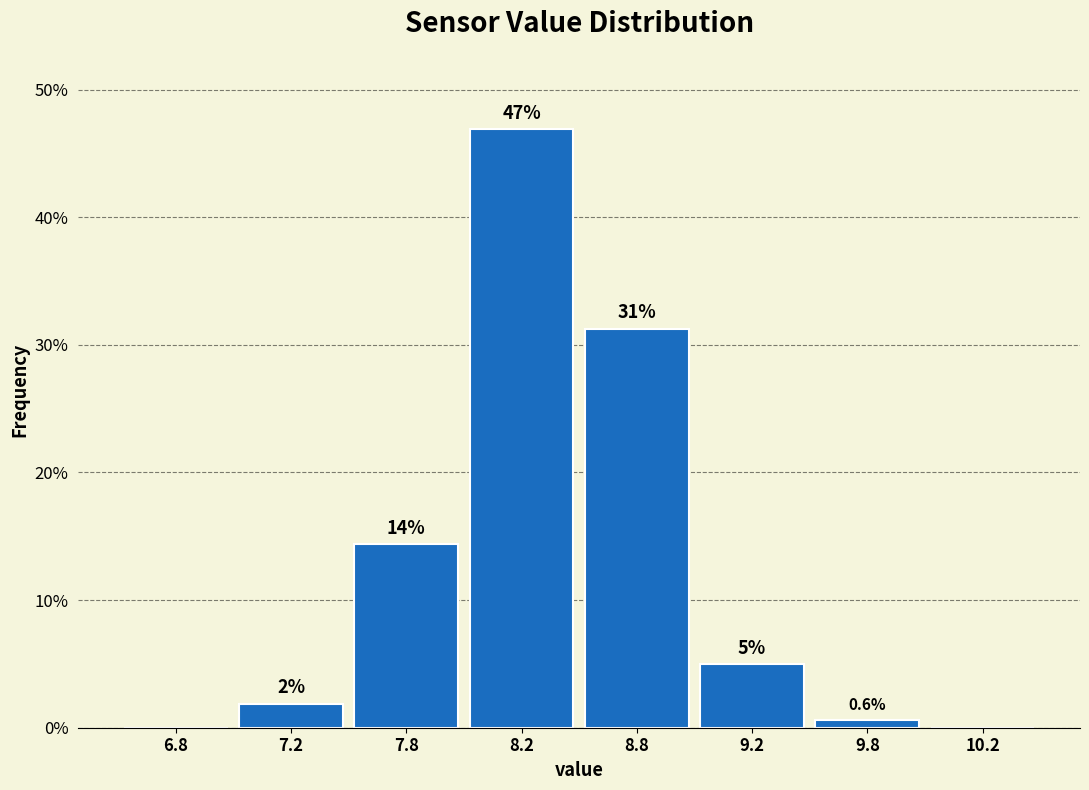

The value at 8.2 is 80.6. True or false?

False